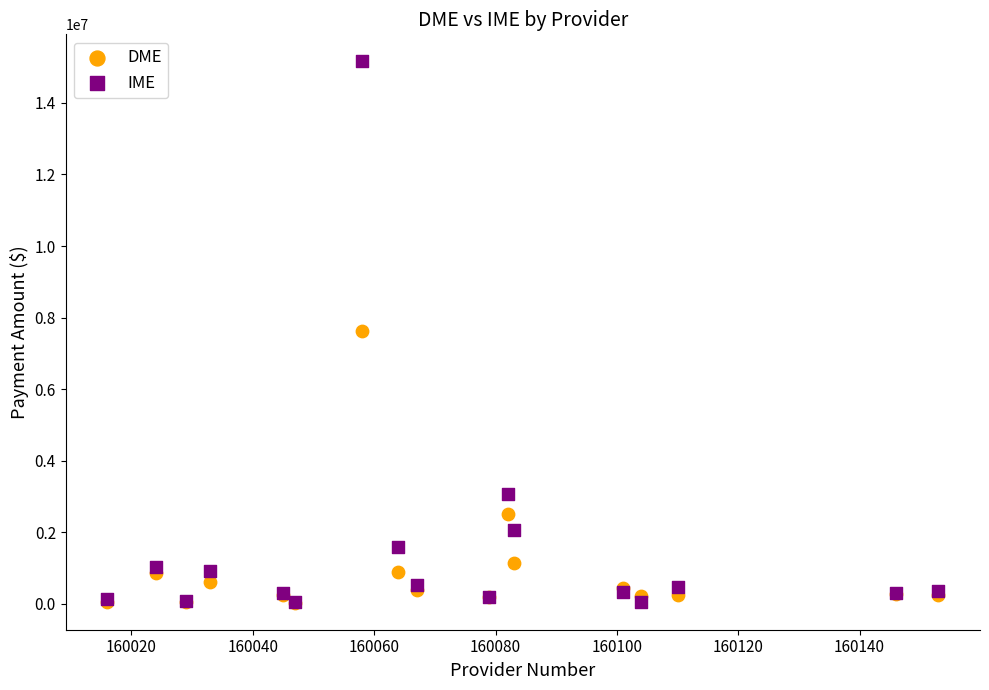

What are all the series names shown in the legend?

DME, IME